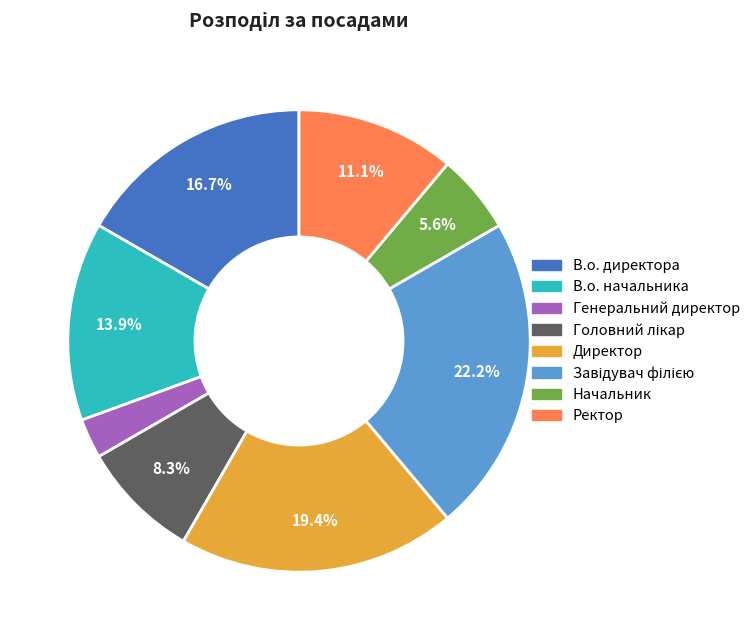

Is Начальник the majority of the pie?

No